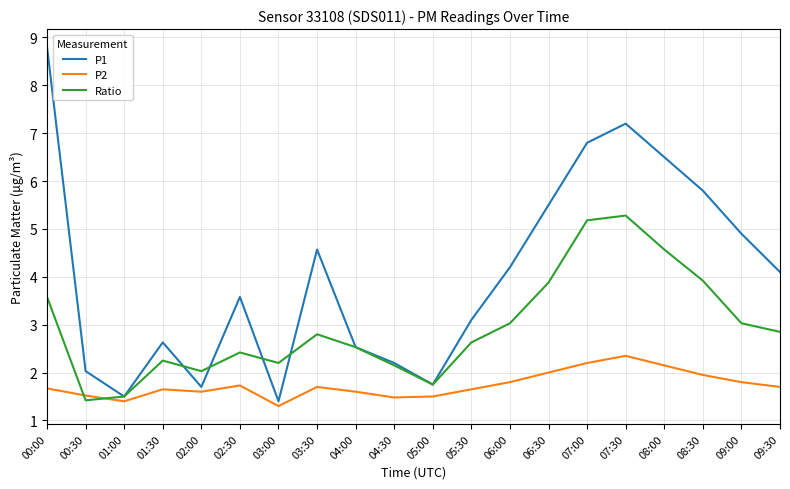

What is the lowest value of the Ratio series?

1.4